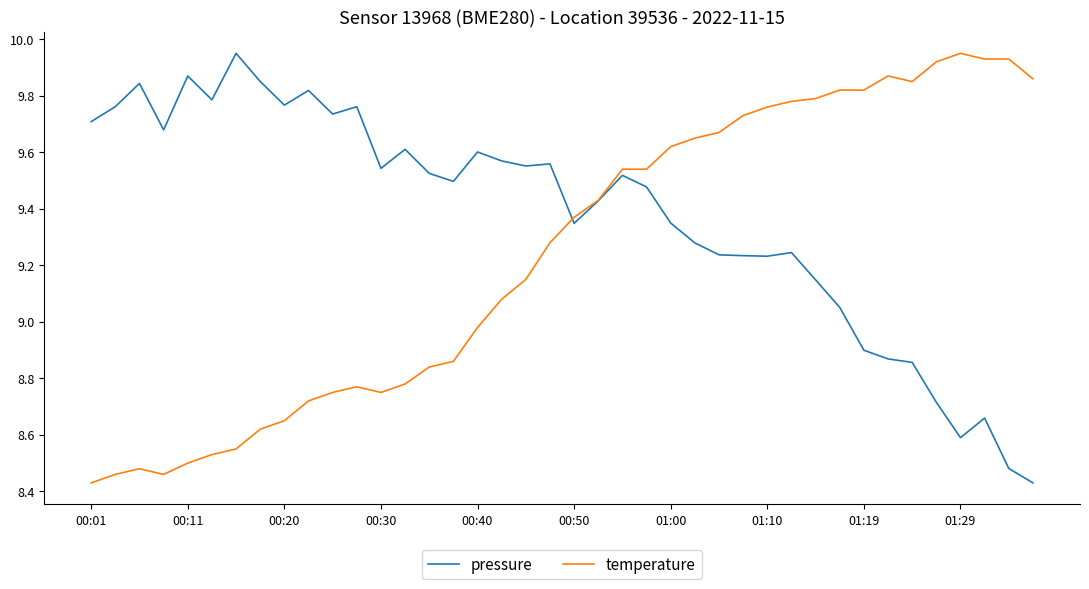

List the series in order of their overall mean, highest first.

pressure, temperature